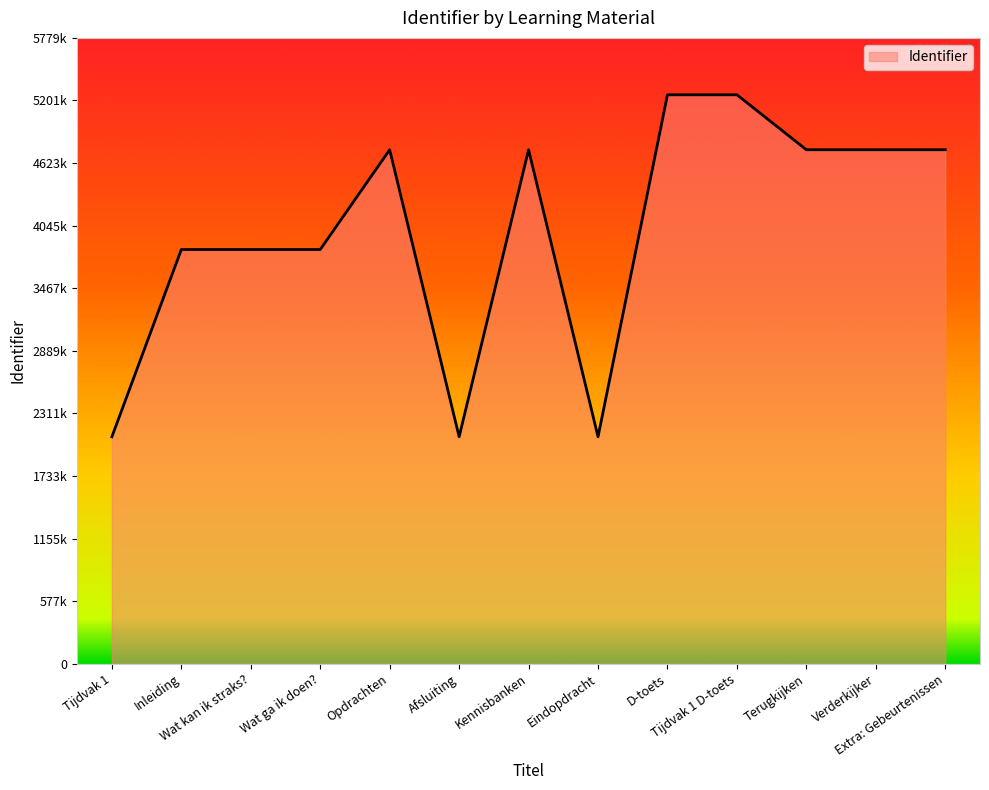

True or false: the data has more than 0 interior local peaks.

True